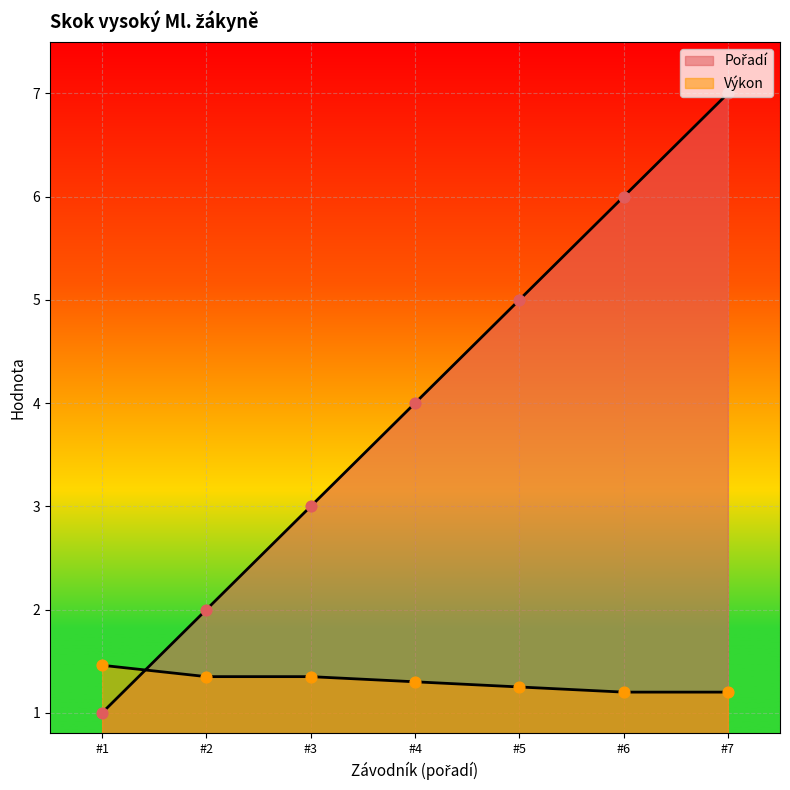

How many lines are shown in the chart?

2